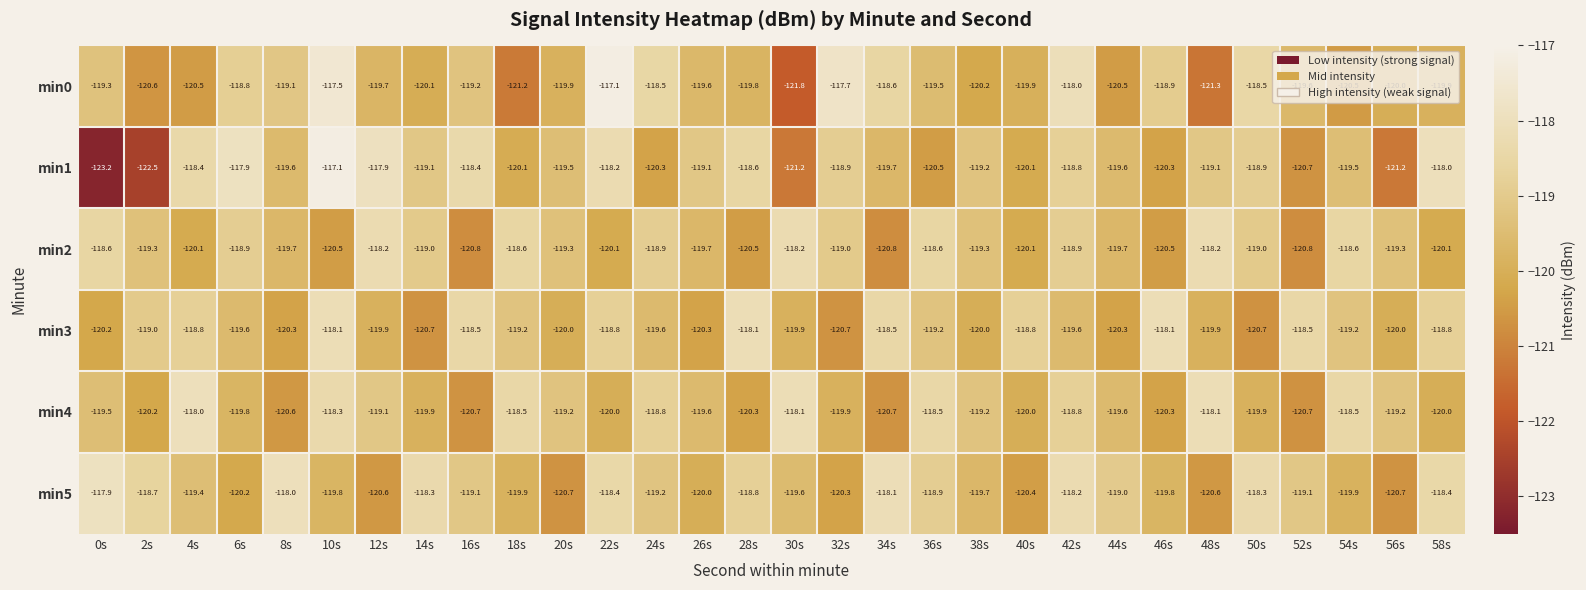

What is the total value across all series at 42s?

-712.3